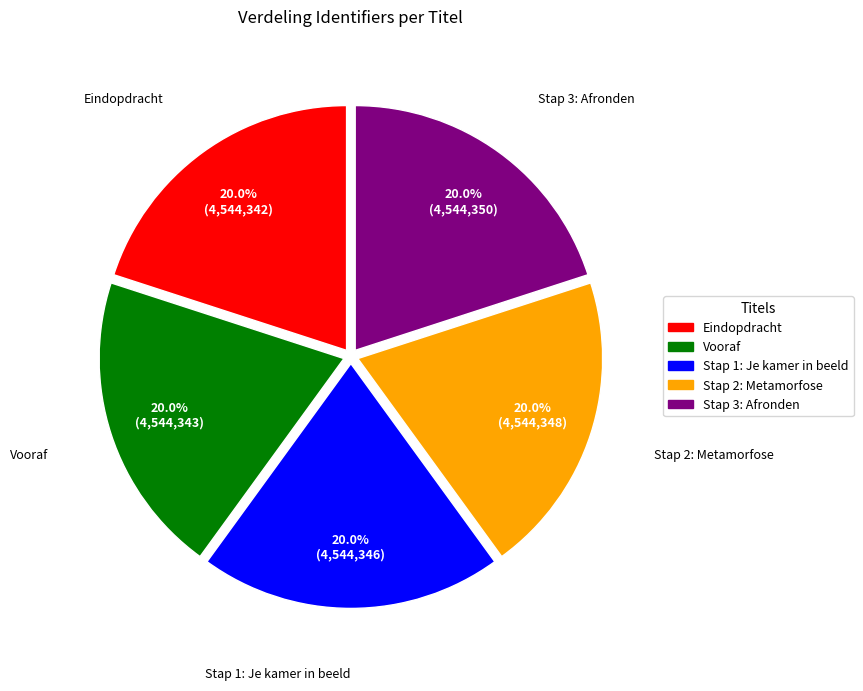

What is the ratio of the value at Stap 2: Metamorfose to the value at Stap 3: Afronden?

1.0